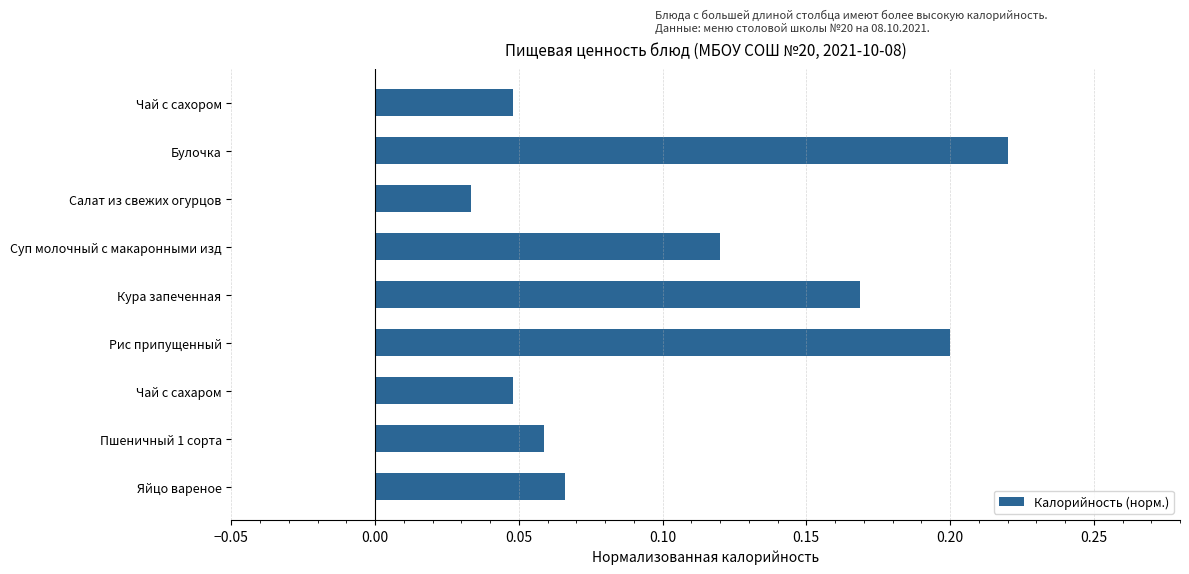

Count the values in the range 0 to 1.

9